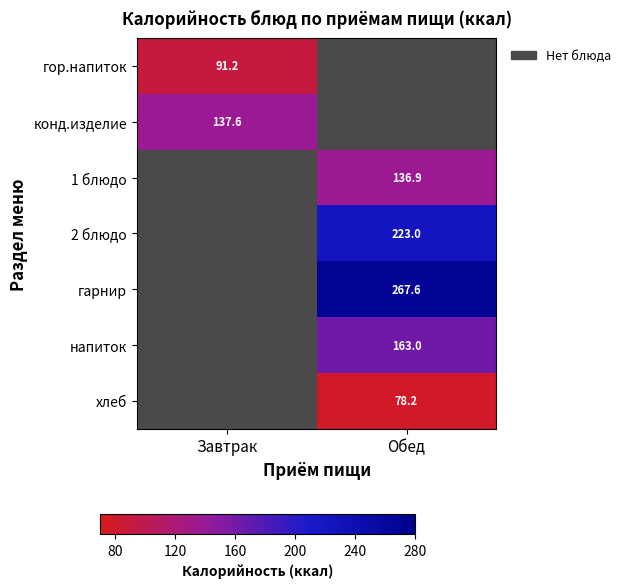

Is it true that конд.изделие equals 189.7 at Завтрак?

False